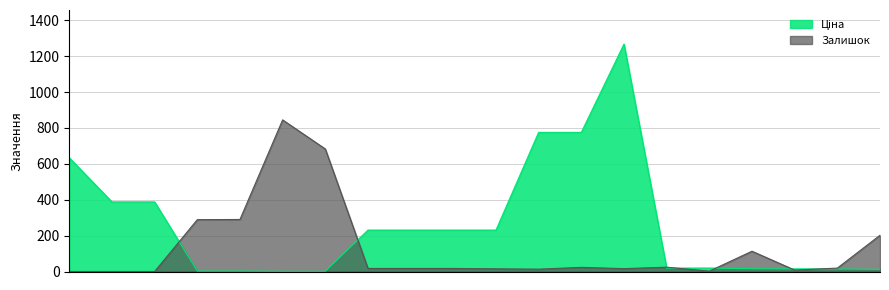

What is the highest value of the Залишок series?

845.0